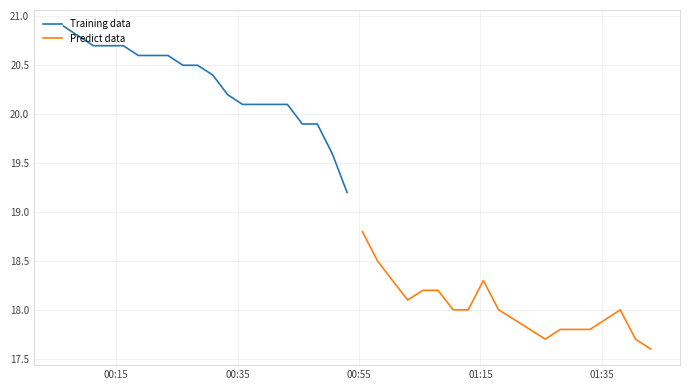

What is the maximum value for Predict data?

18.8